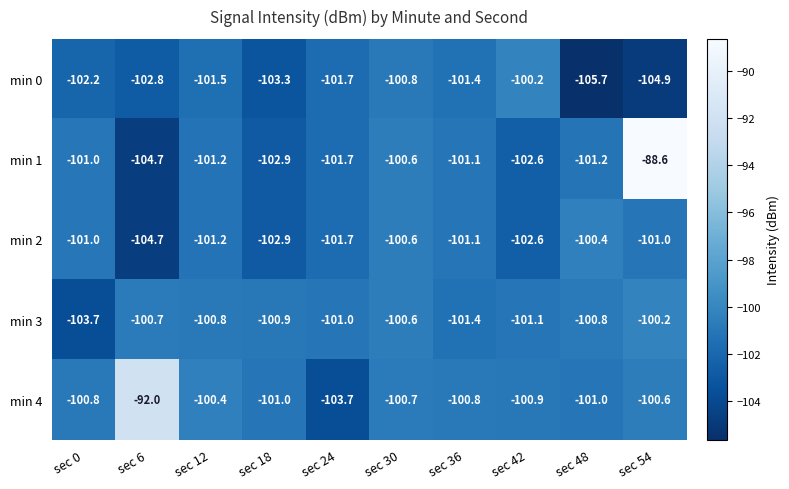

The min 4 series shows -101.0 at sec 18. True or false?

True